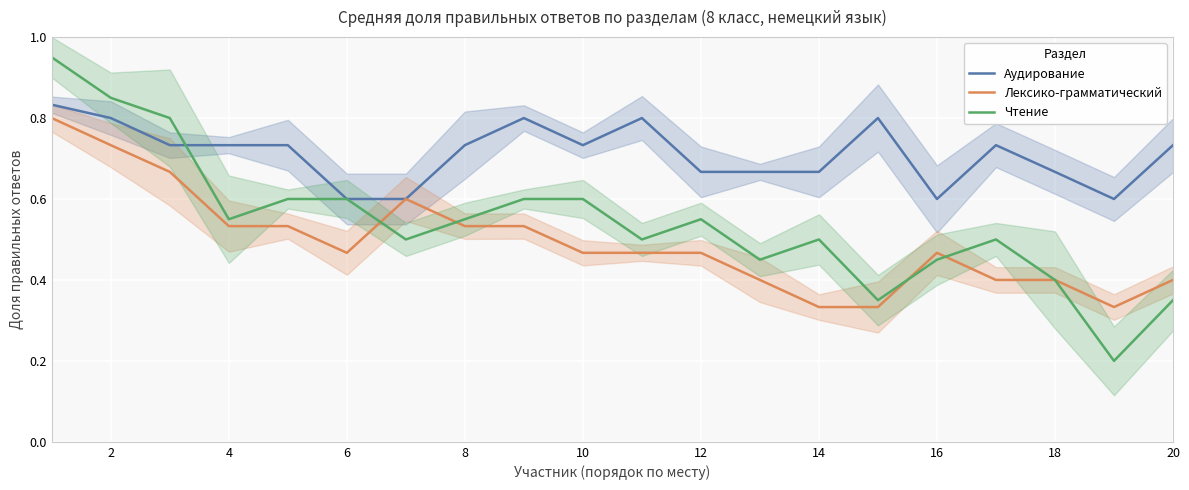

Is it true that Лексико-грамматический equals 0.4 at 18?

True